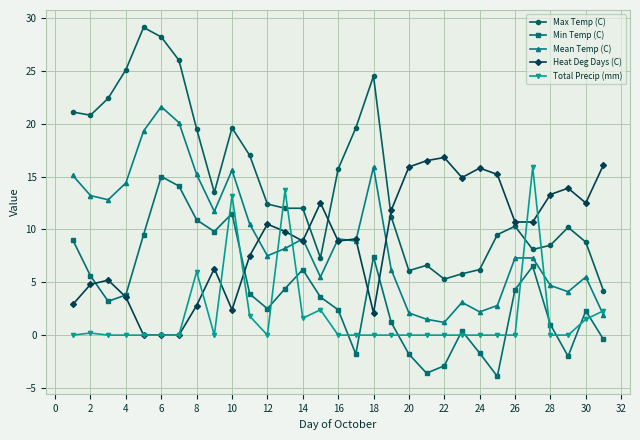

What is the average value of the Min Temp (C) series?

3.9